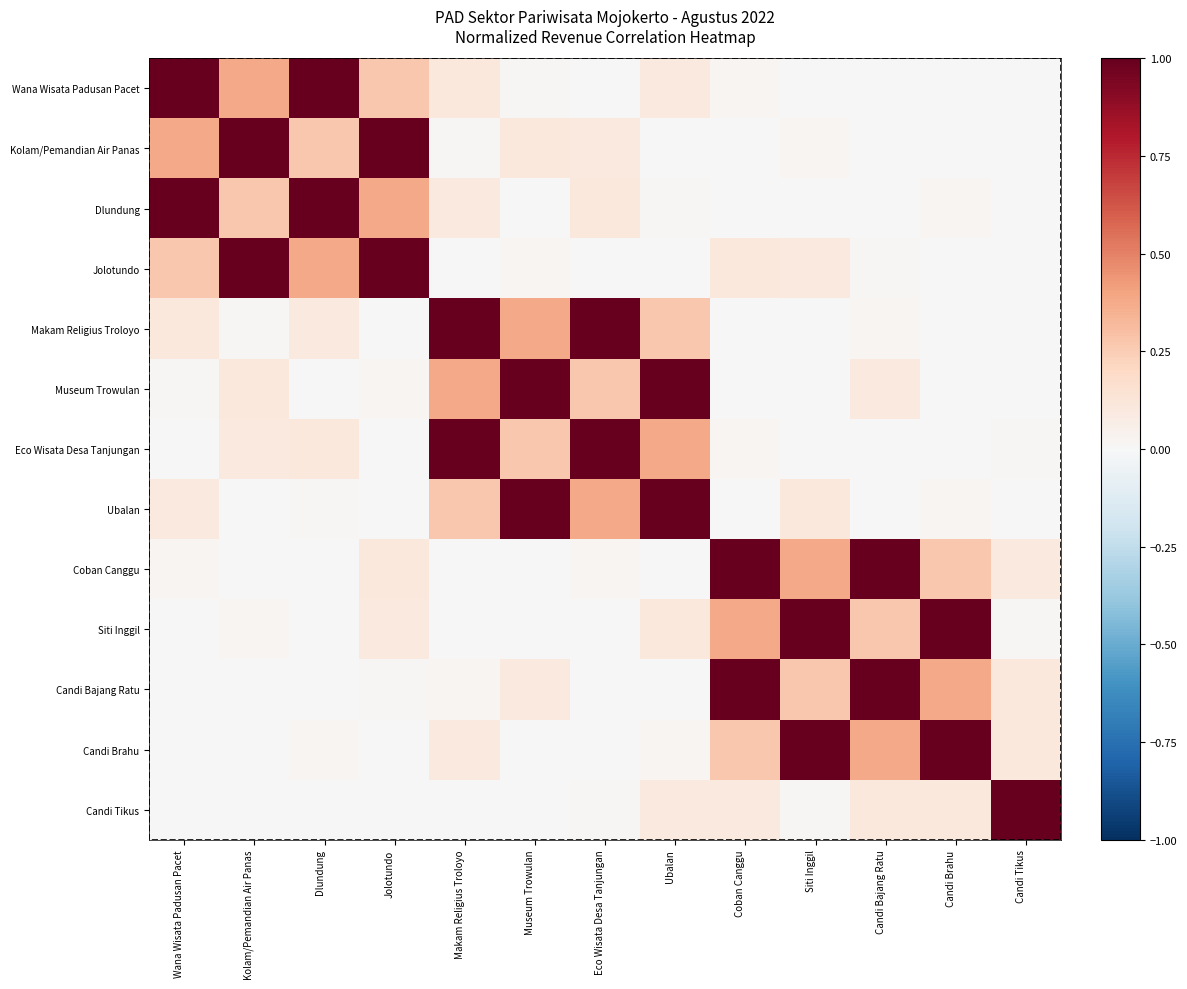

What is the maximum value for Makam Religius Troloyo?

1.0